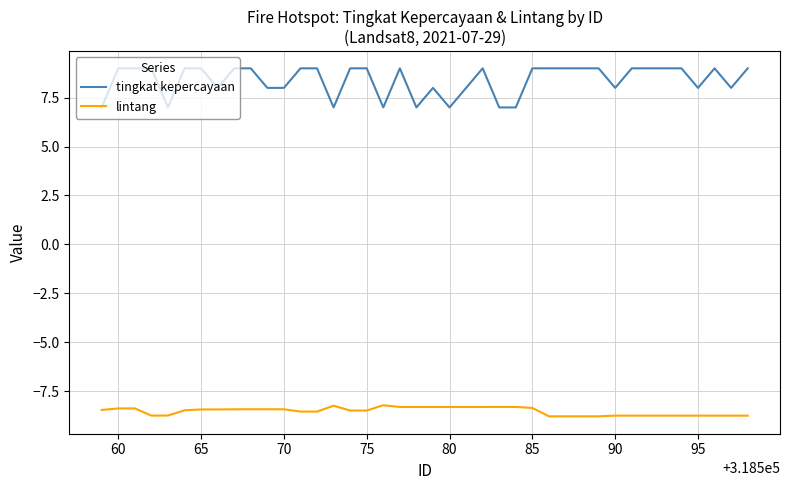

True or false: lintang and tingkat kepercayaan intersect in this chart.

False